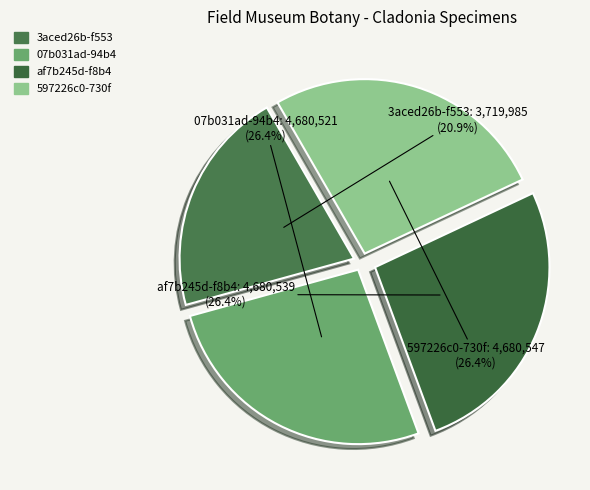

What is the smallest slice in the pie chart?

3aced26b